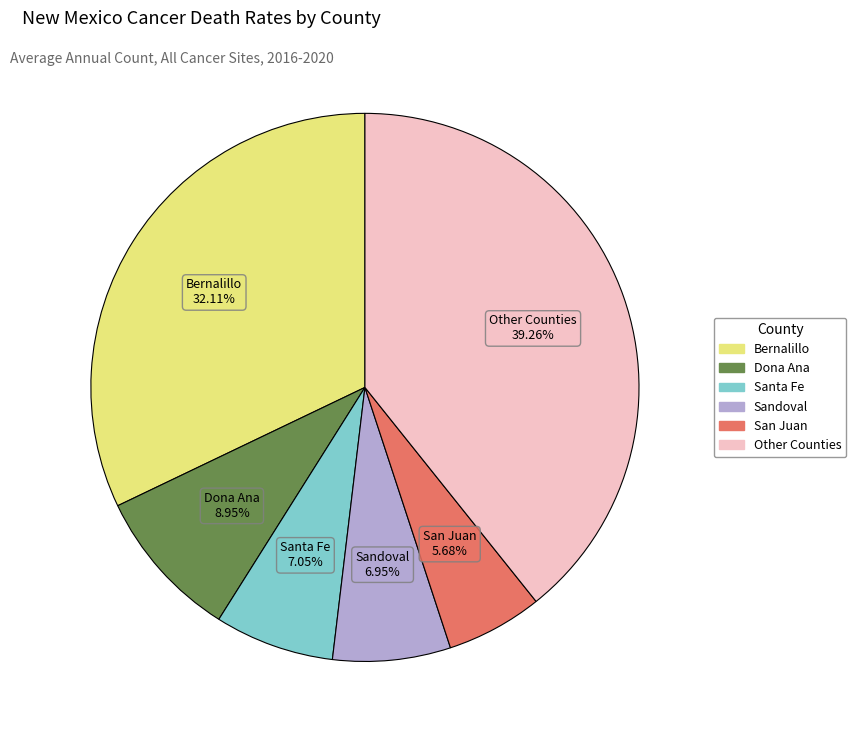

Count the number of slices in the pie.

6